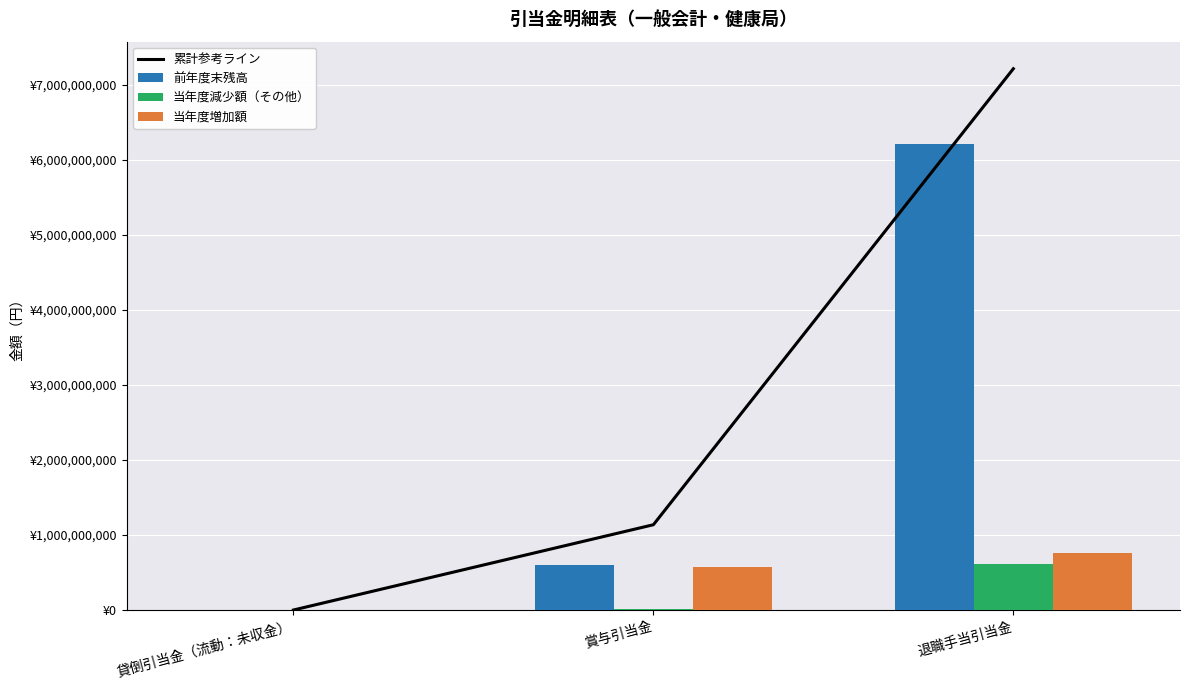

Which category has the highest value across all series?

退職手当引当金